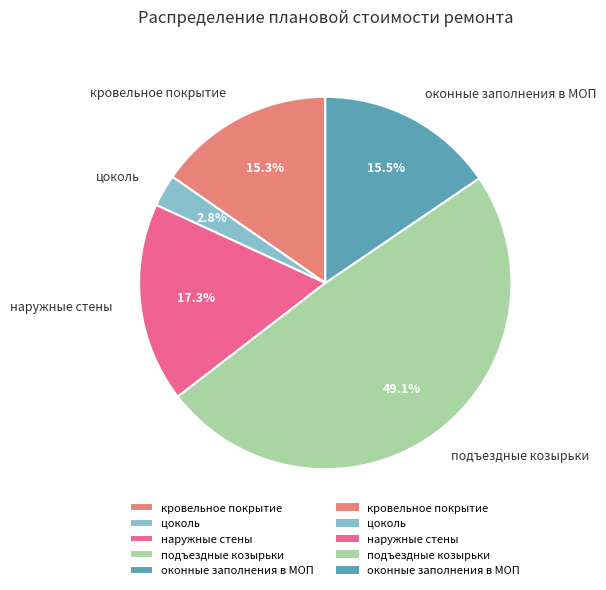

Does кровельное покрытие represent more than half of the total?

No